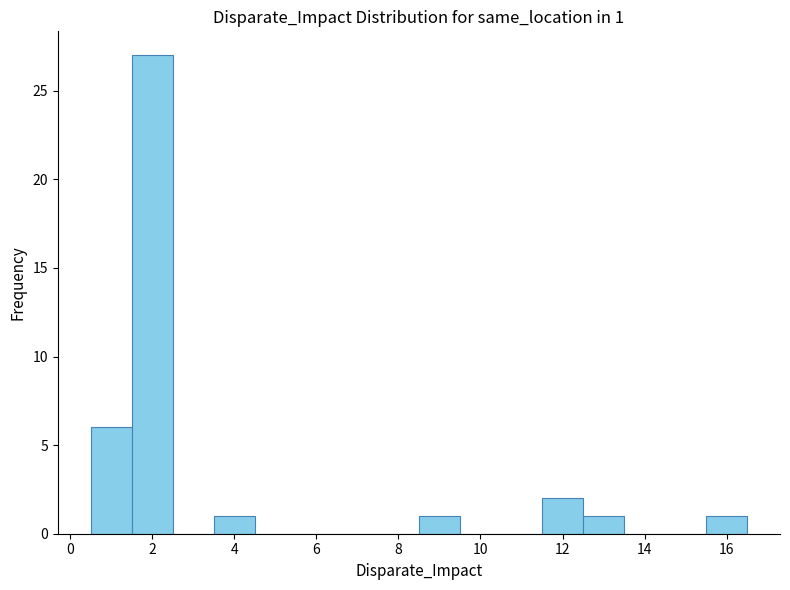

Over which range of the x-axis is the bar tallest?

1.5 to 2.5